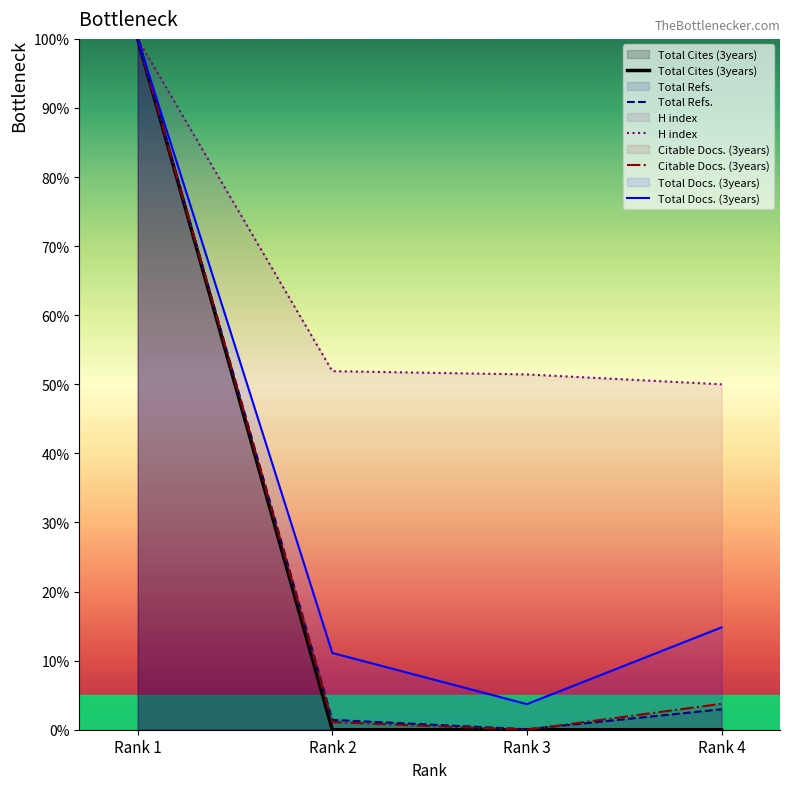

At which category is the sum across all series the highest?

Rank 1